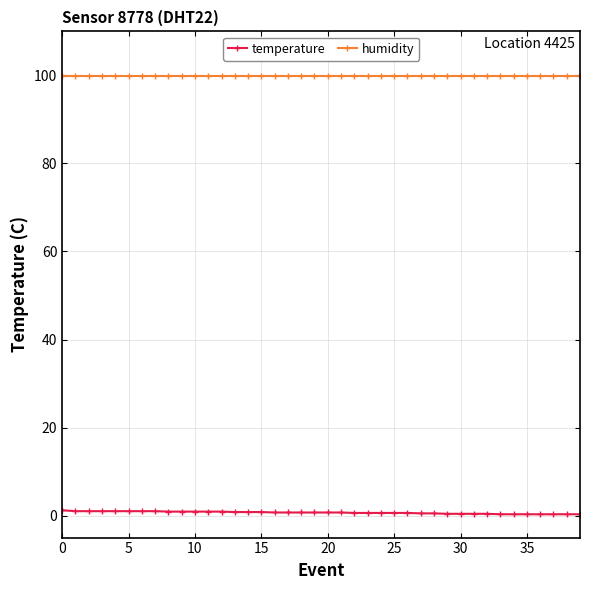

Rank the series by their average value, from lowest to highest.

temperature, humidity